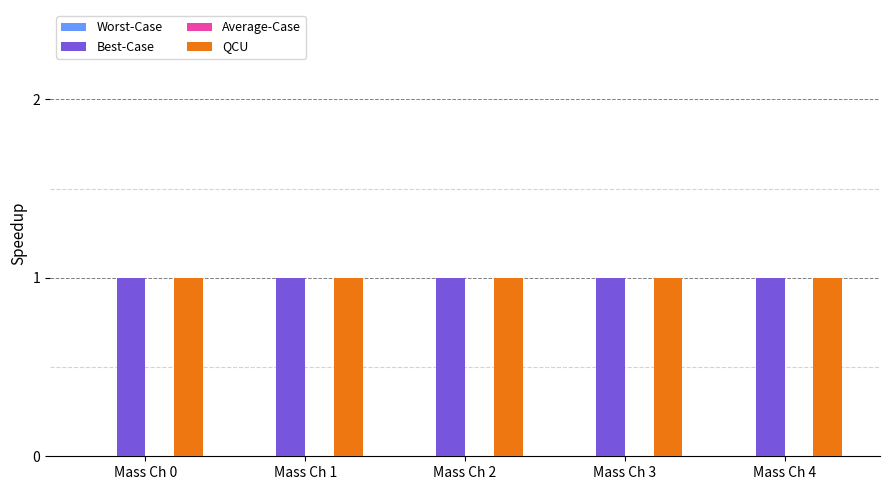

What is the highest value of the QCU series?

1